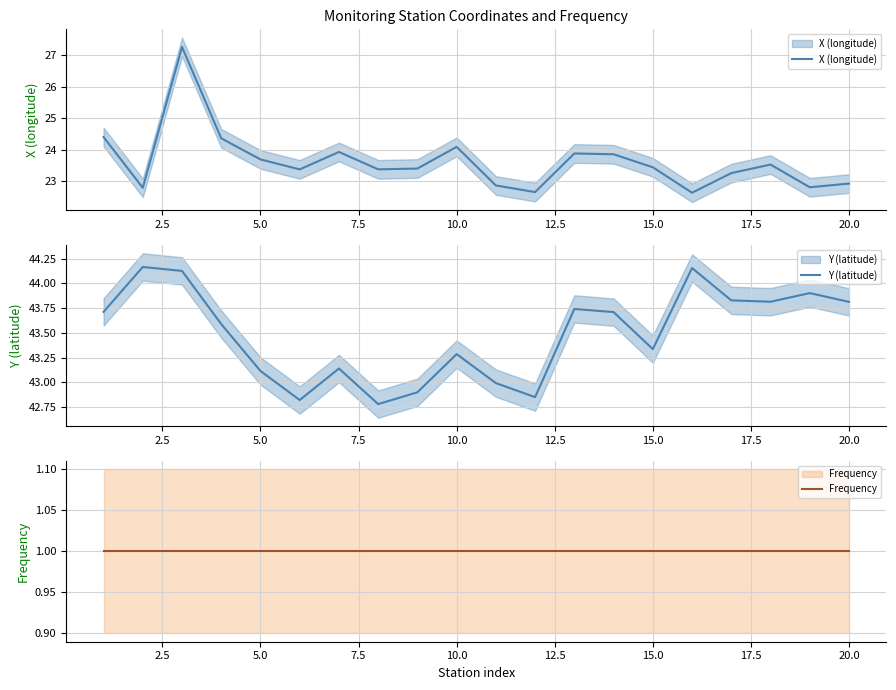

What is the smallest value displayed?

1.0